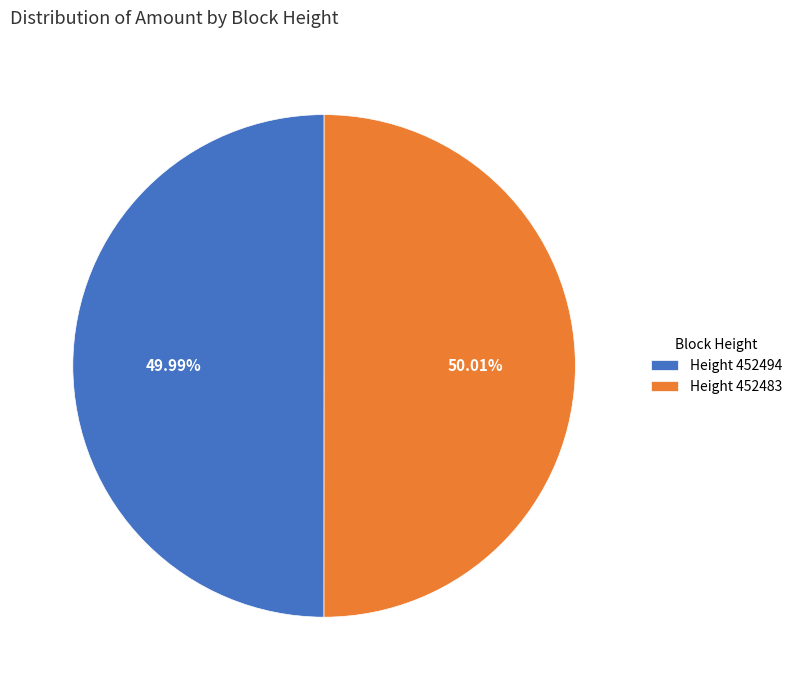

What is the ratio of the value at Height 452494 to the value at Height 452483?

1.0